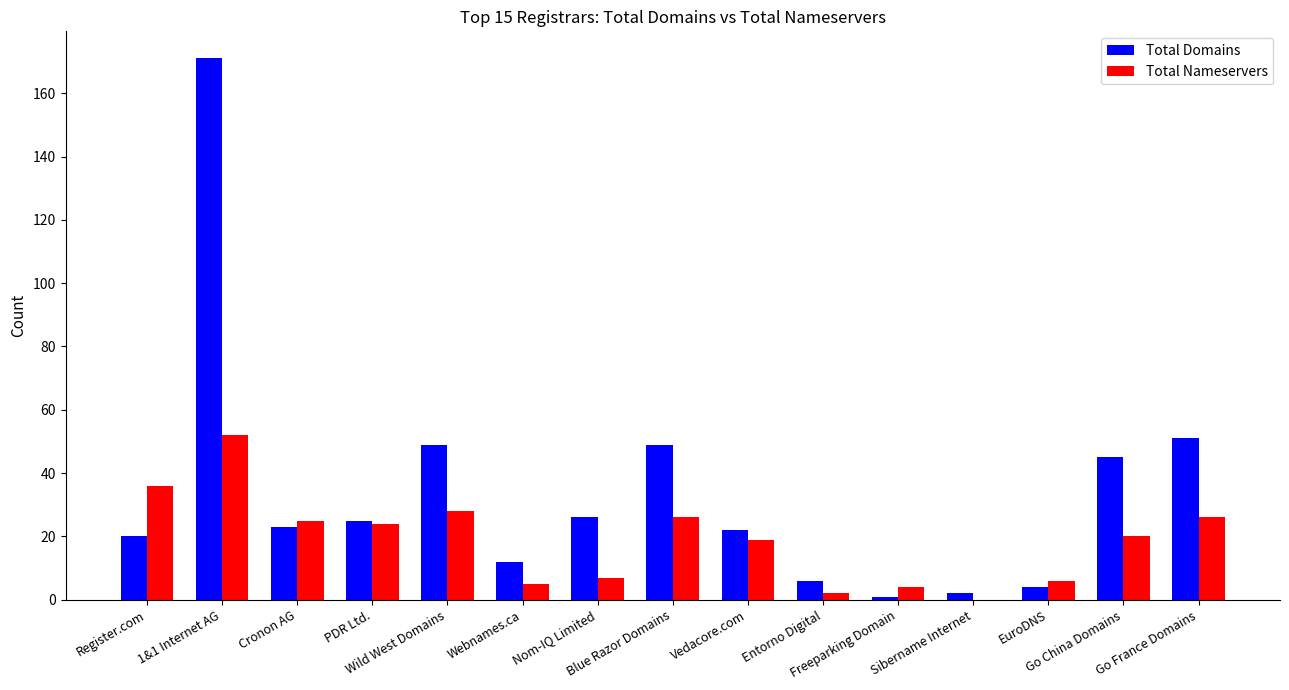

What is the maximum value shown in the chart?

171